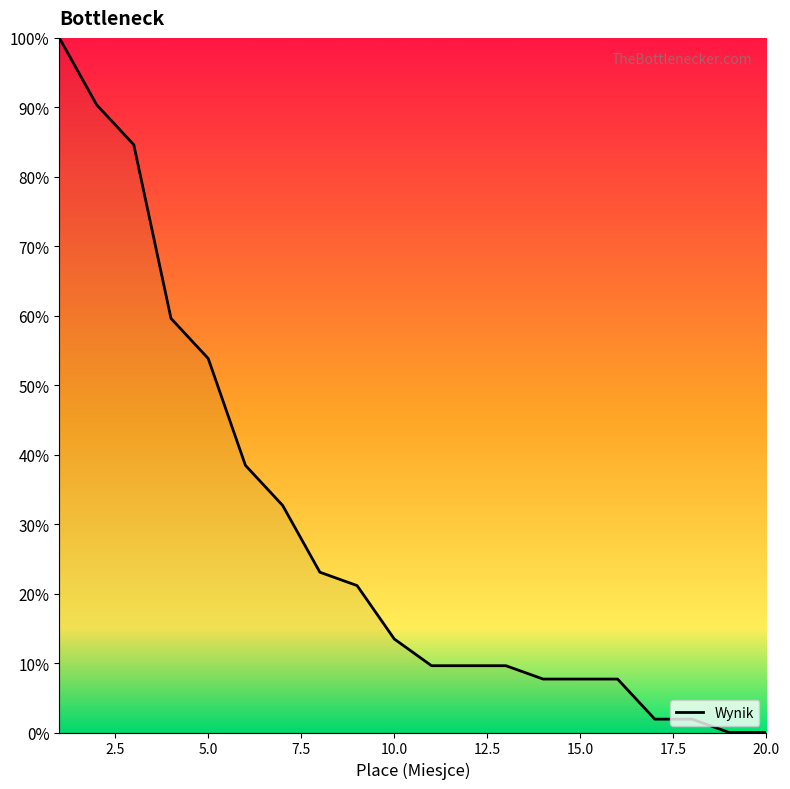

What is the greatest value displayed?

100.0